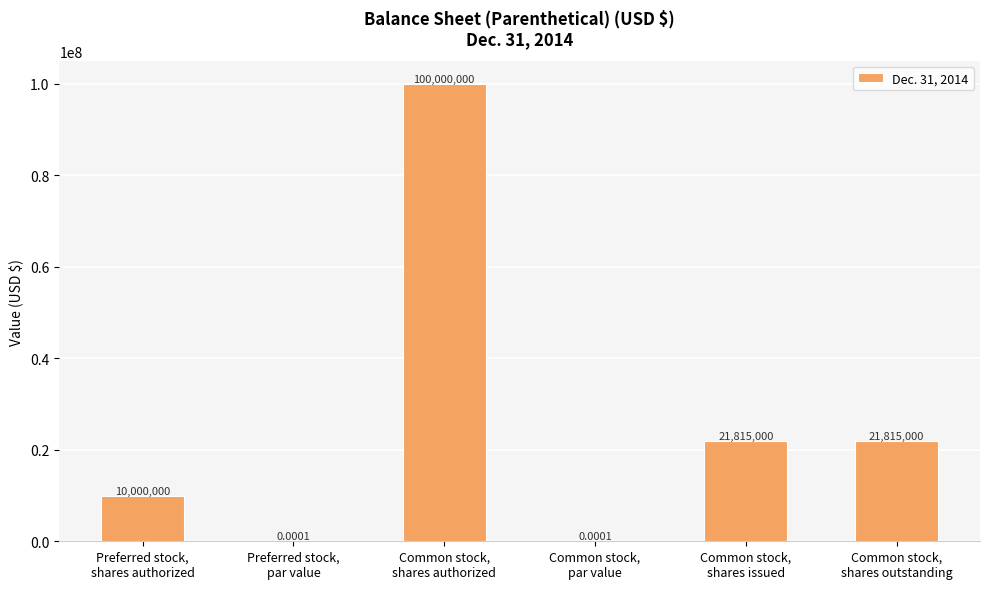

Are the bars horizontal?

No